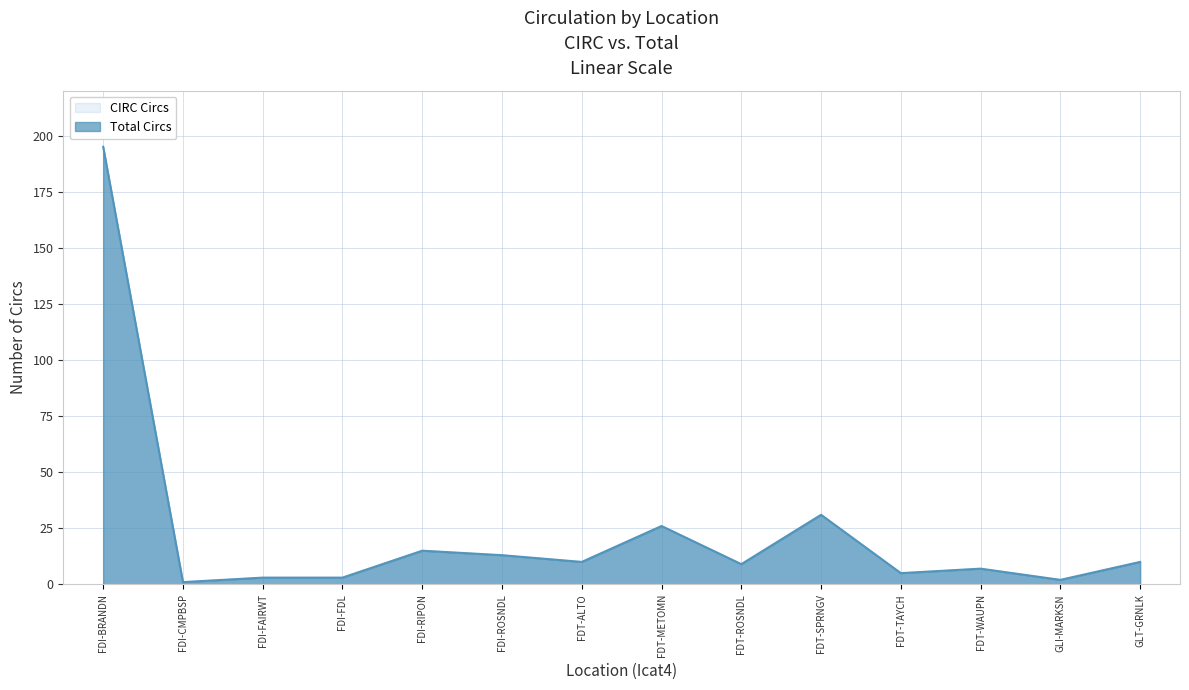

Which series changed the most between FDI-BRANDN and FDT-SPRNGV?

CIRC Circs